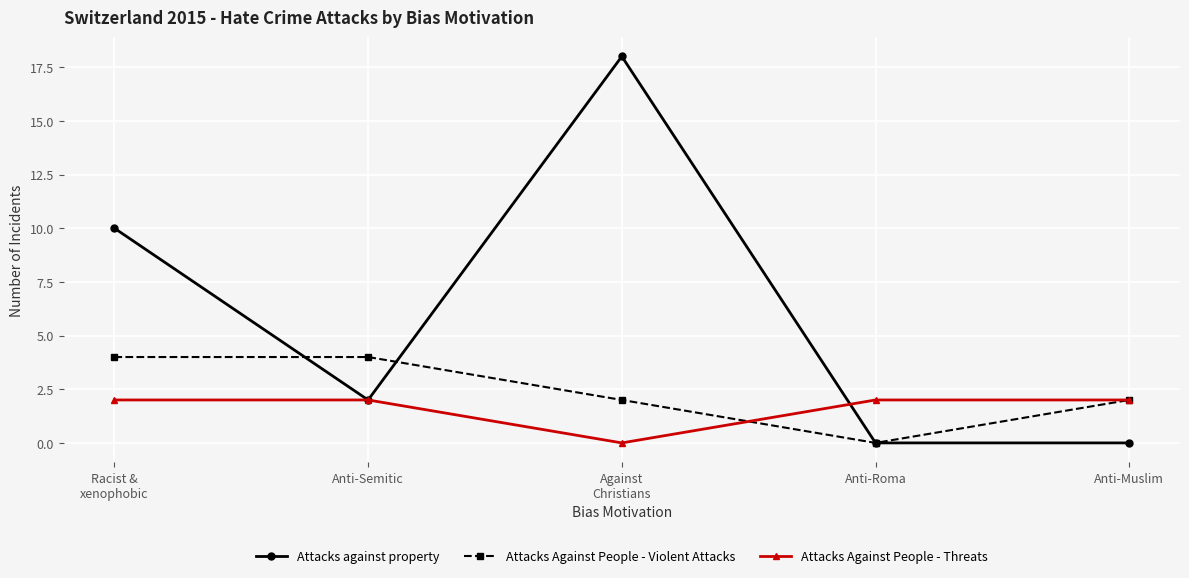

Between Racist &
xenophobic and Against
Christians, which series saw the biggest shift?

Attacks against property